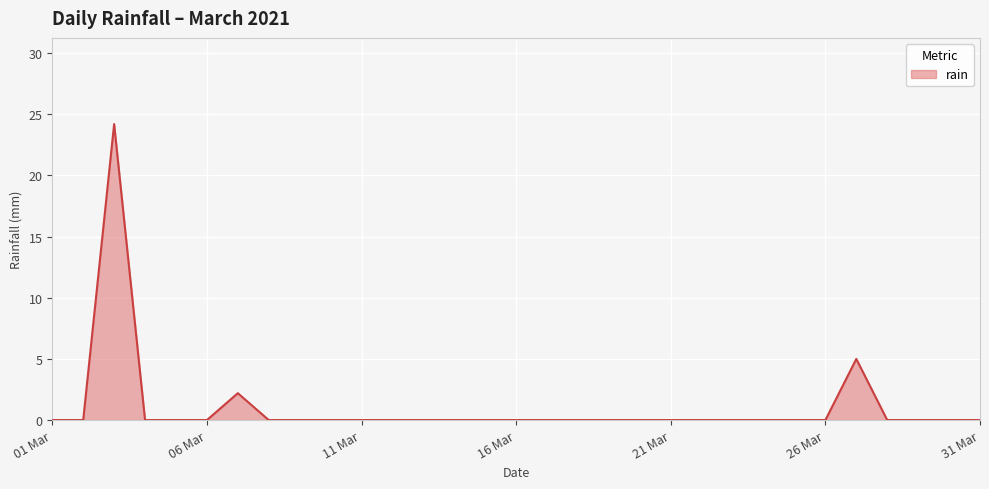

True or false: the data has more than 1 interior local peaks.

True